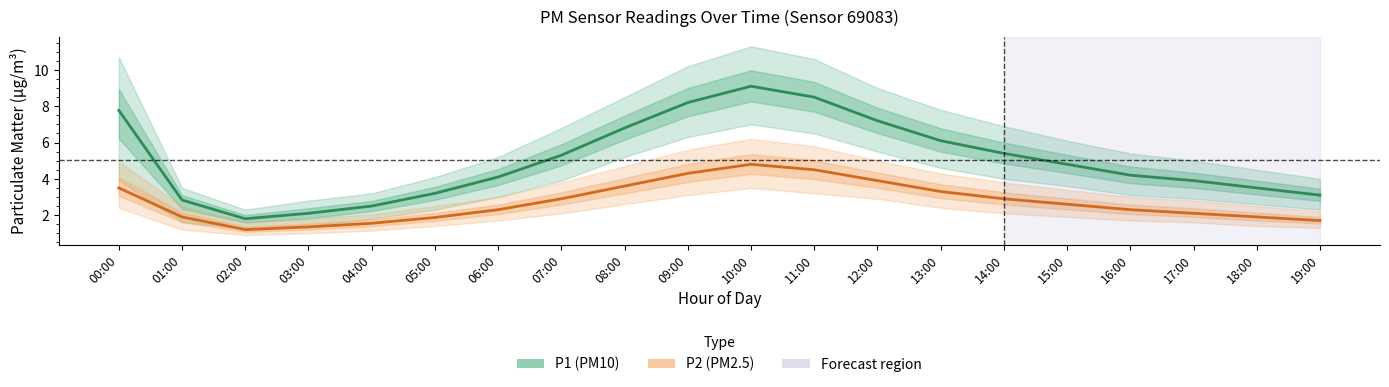

True or false: P1 (PM10) and P2 (PM2.5) intersect in this chart.

False